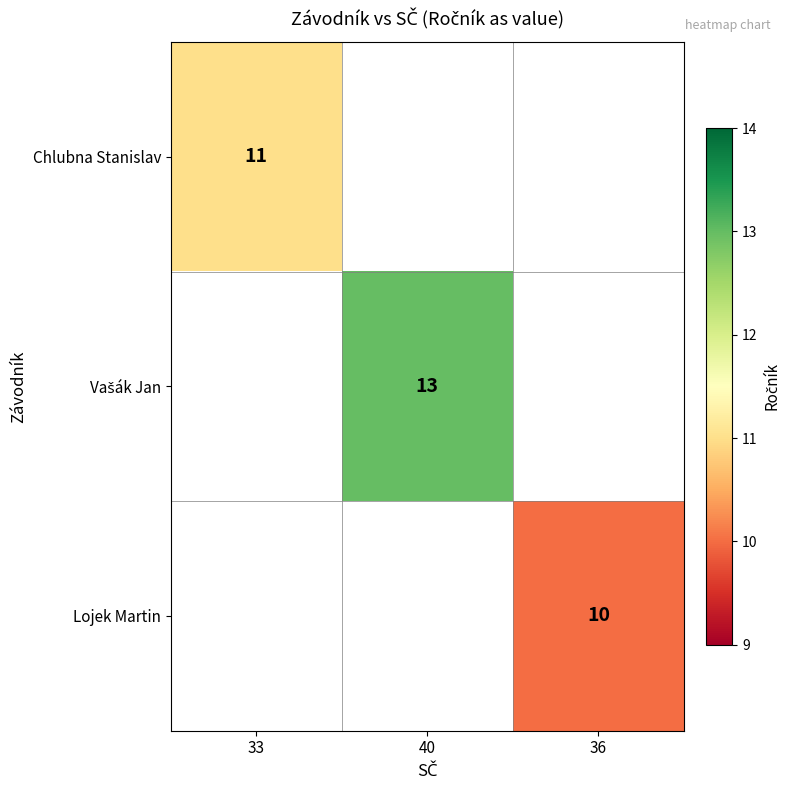

The Lojek Martin series shows 10 at 36. True or false?

True